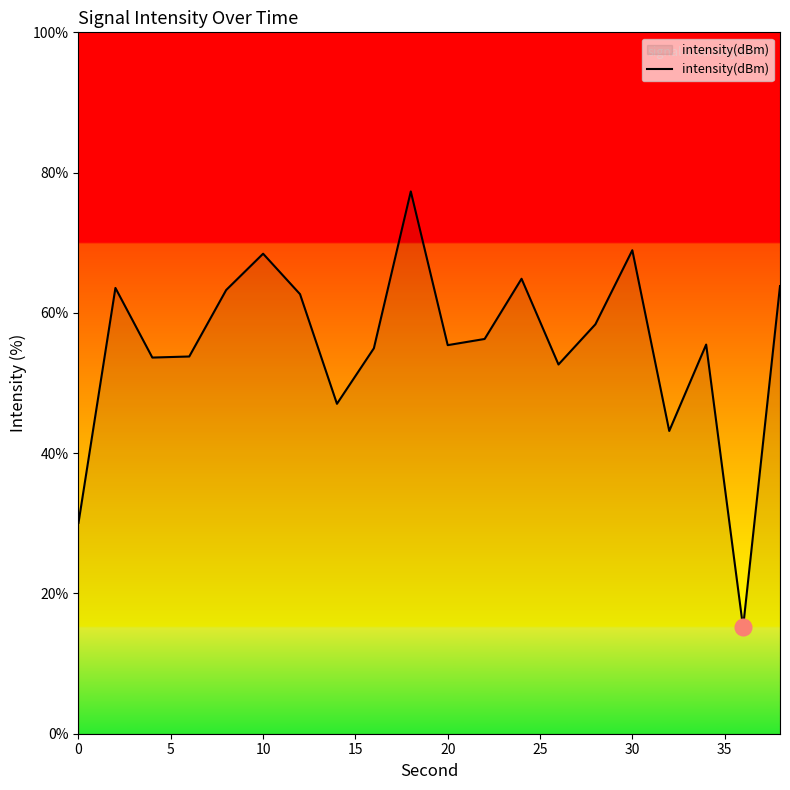

What is the greatest value displayed?

77.3